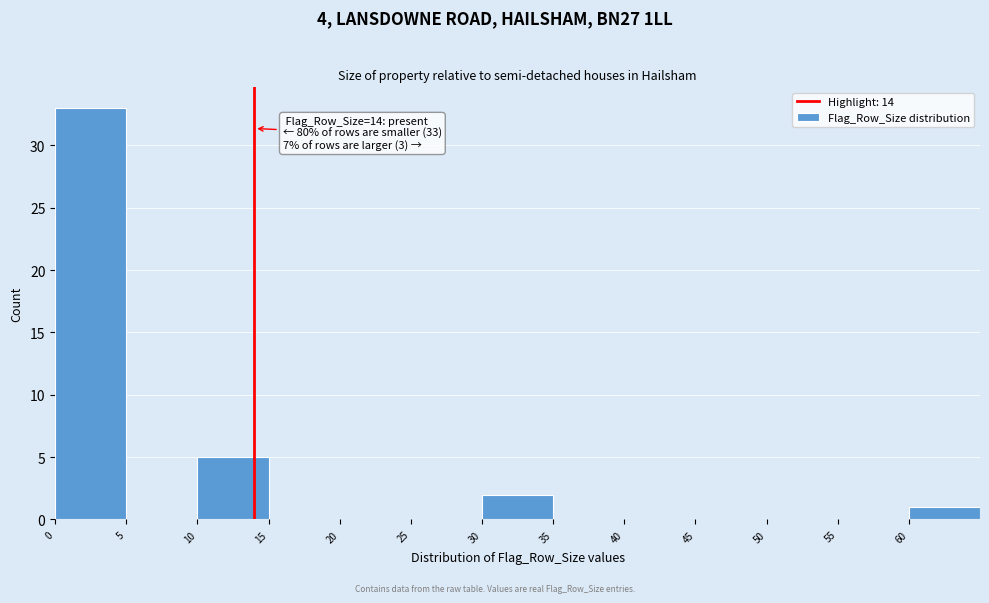

Over which range of the x-axis is the bar tallest?

0 to 5